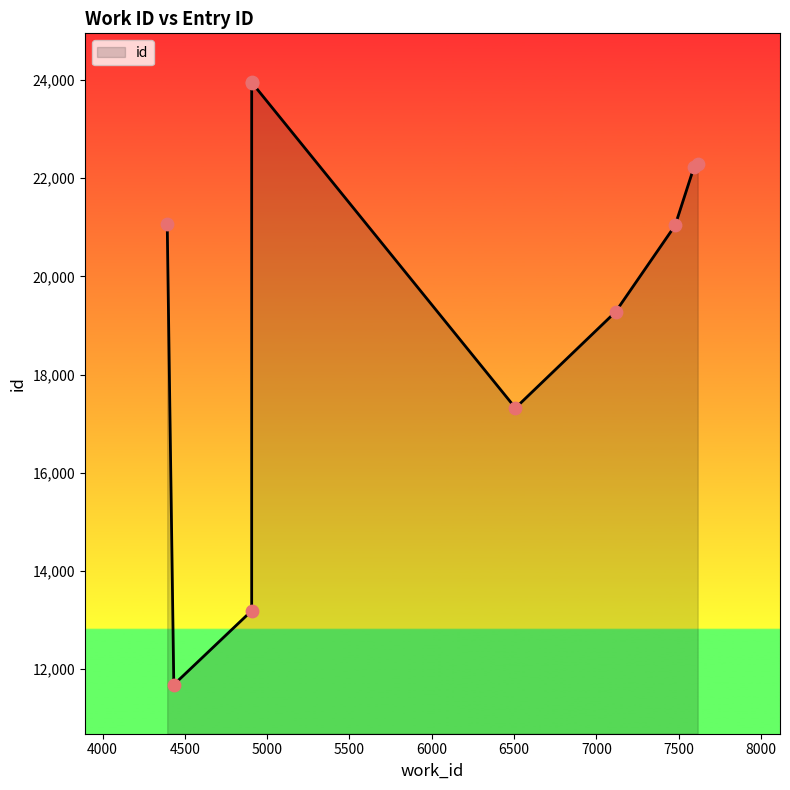

Approximately how many times larger is the value at 7478 compared to 4906?

0.9